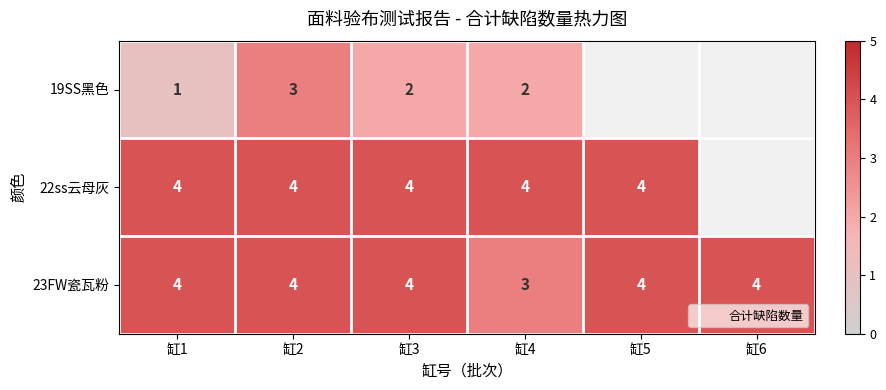

What is the sum of the 22ss云母灰 values at 缸4 and 缸5?

8